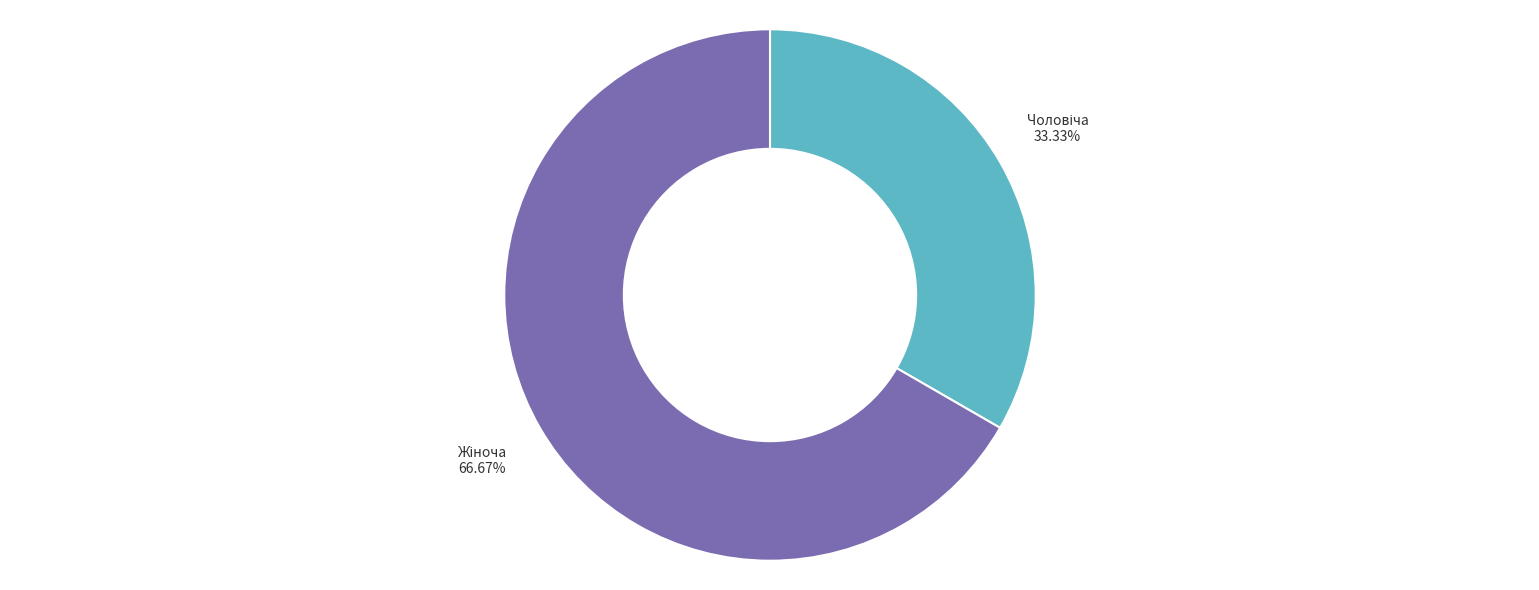

Does any single category account for the majority?

Yes